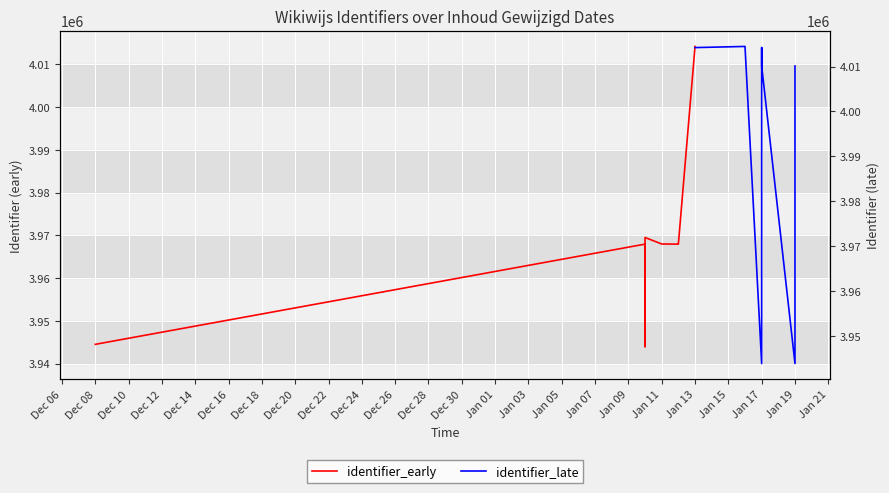

True or false: identifier_early and identifier_late cross at least once.

True